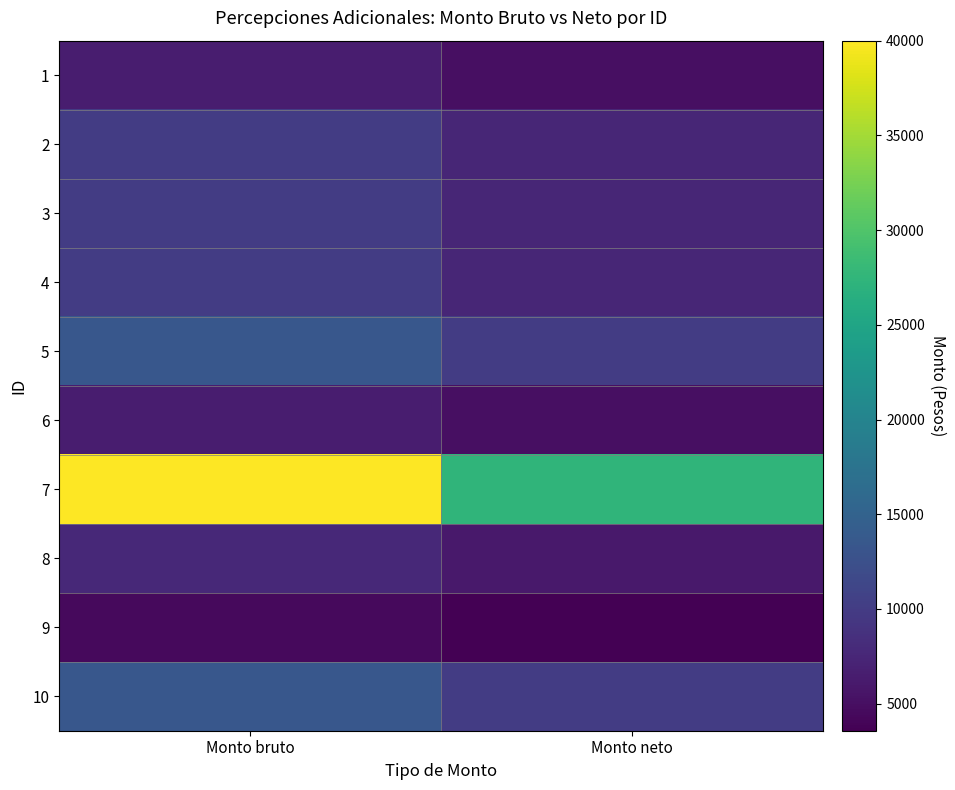

At how many categories does at least one series exceed 36356?

1